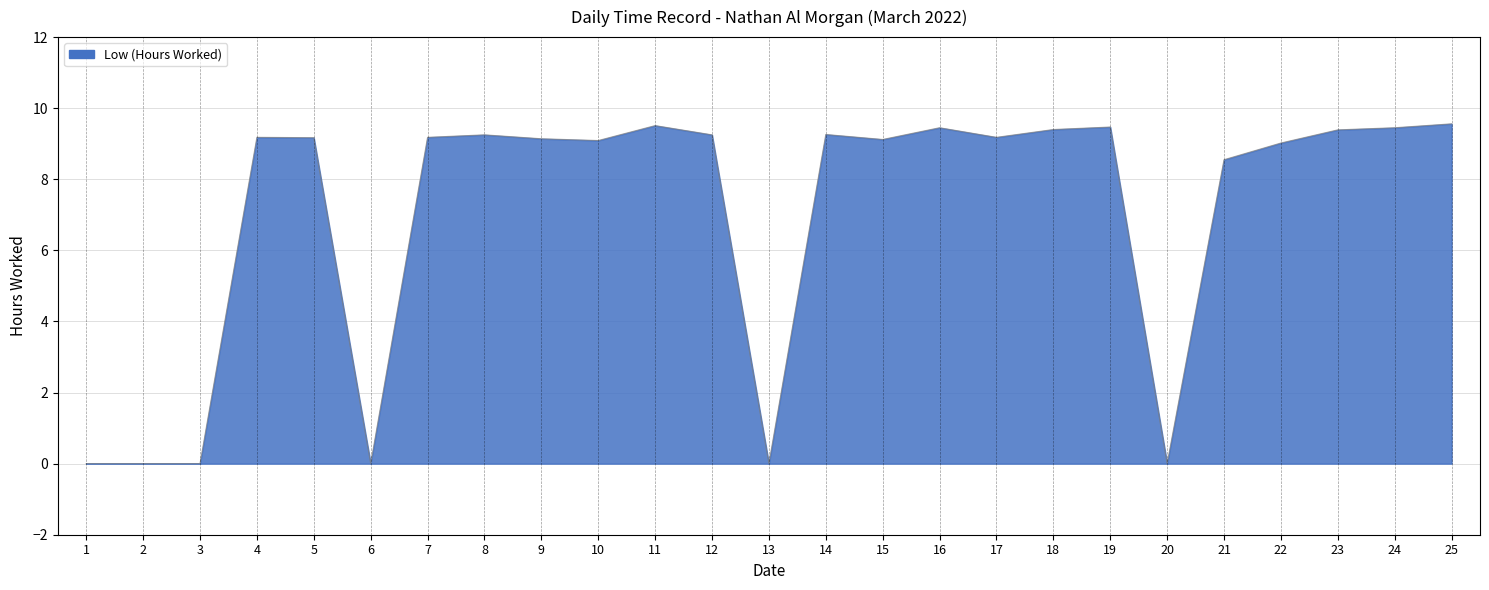

What is the greatest value displayed?

9.6